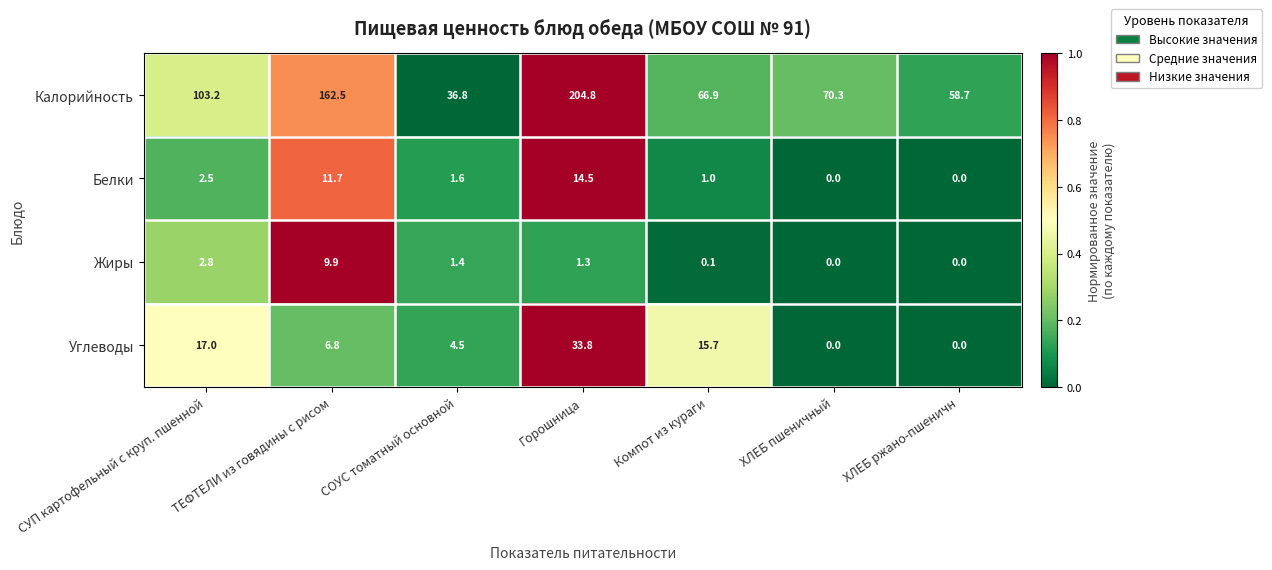

What is the total value across all series at ТЕФТЕЛИ из говядины с рисом?

190.9